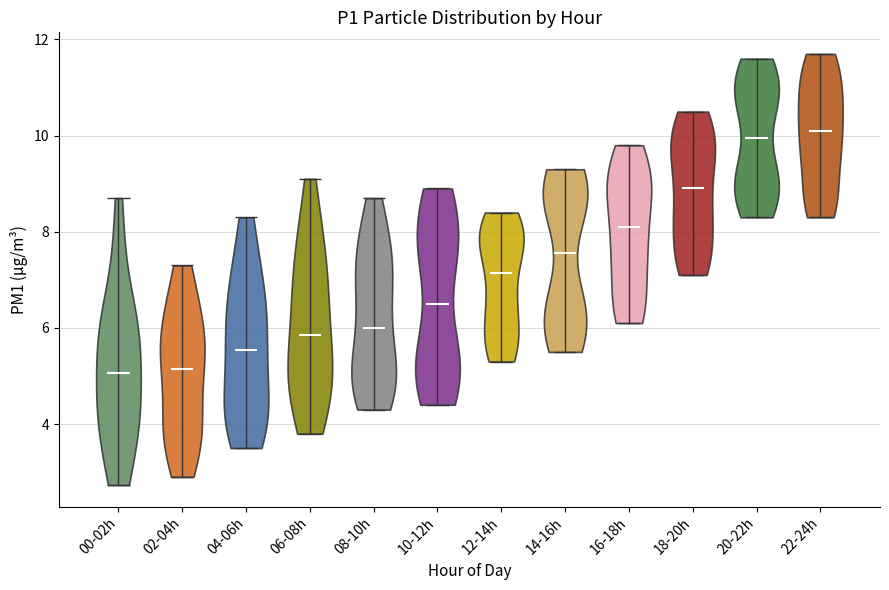

What is the highest point the violin for 18-20h reaches on the y-axis? The values are not printed on the chart, so give them approximately, as read against the axis.

10.6